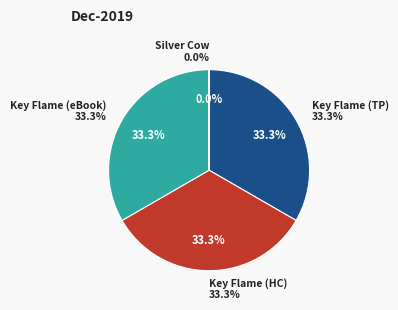

Does Silver Cow account for over 50% of the chart?

No